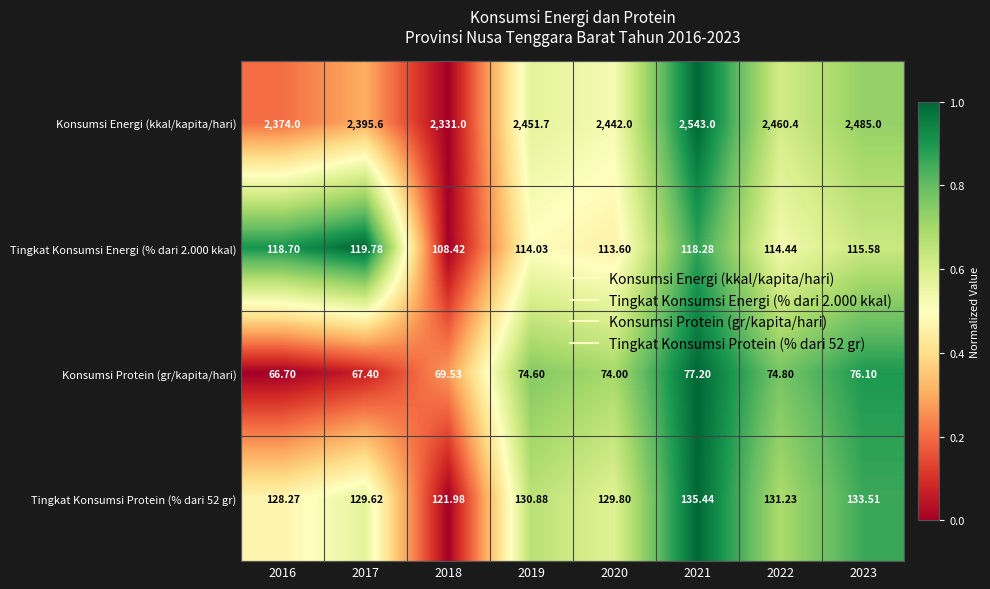

Is the value of Konsumsi Energi (kkal/kapita/hari) at 2022 greater than the value of Tingkat Konsumsi Protein (% dari 52 gr) at 2018?

Yes